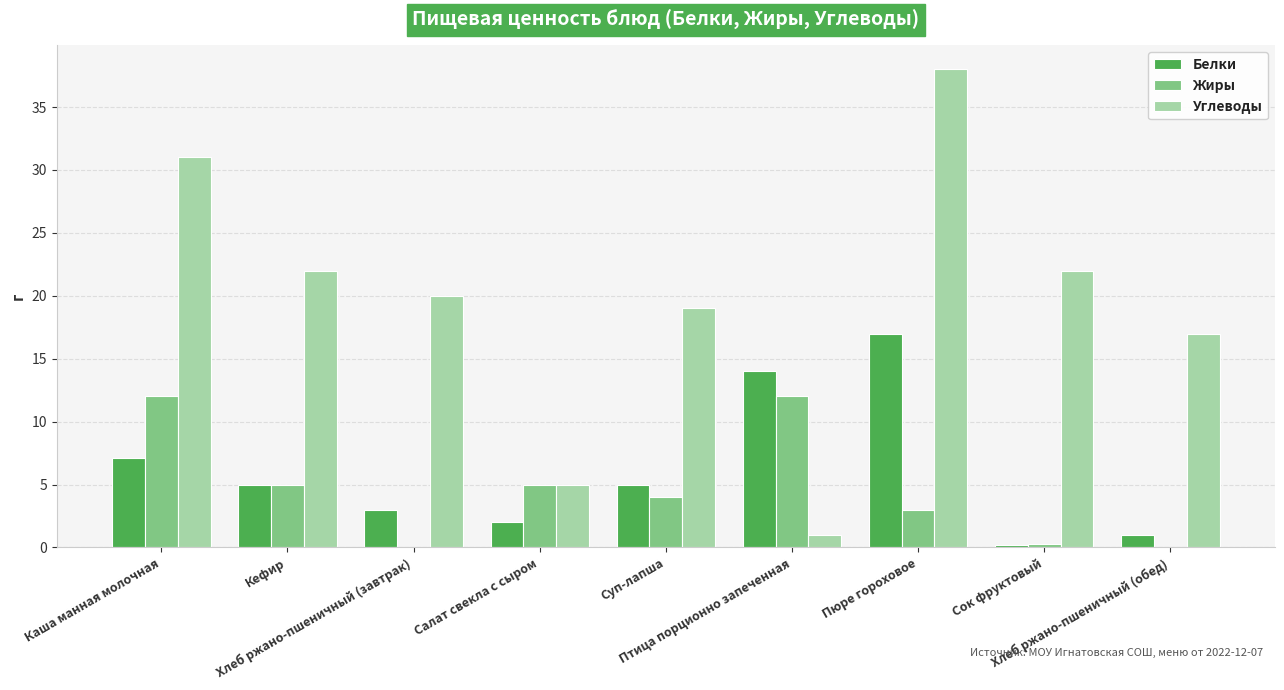

Is it true that Углеводы equals 64.2 at Пюре гороховое?

False